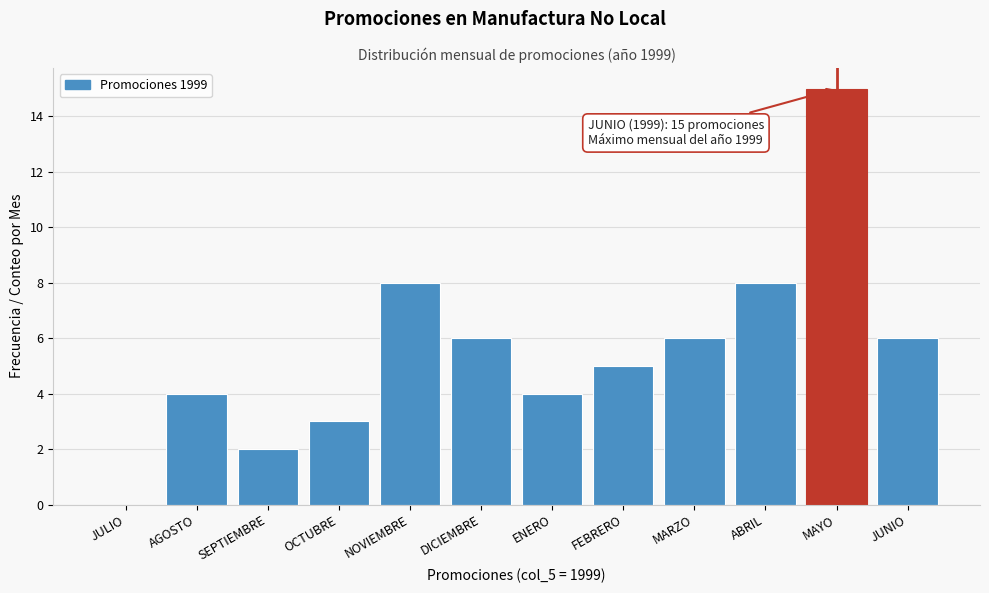

Reading left to right, transcribe all the data shown in this chart.

JULIO=0	AGOSTO=4	SEPTIEMBRE=2	OCTUBRE=3	NOVIEMBRE=8	DICIEMBRE=6	ENERO=4	FEBRERO=5	MARZO=6	ABRIL=8	MAYO=15	JUNIO=6